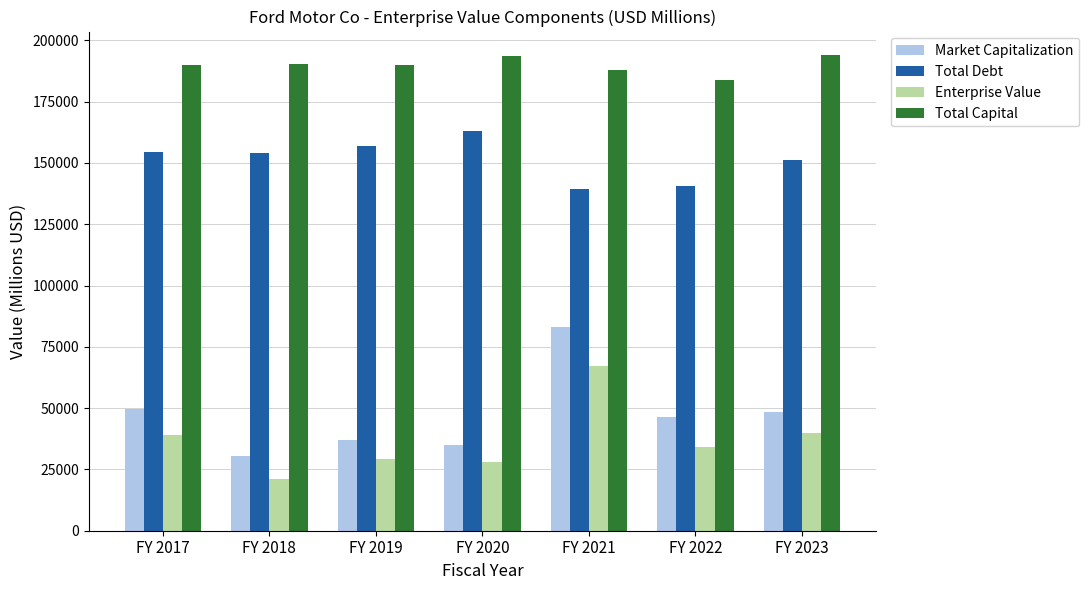

Which series changed the most between FY 2017 and FY 2022?

Total Debt